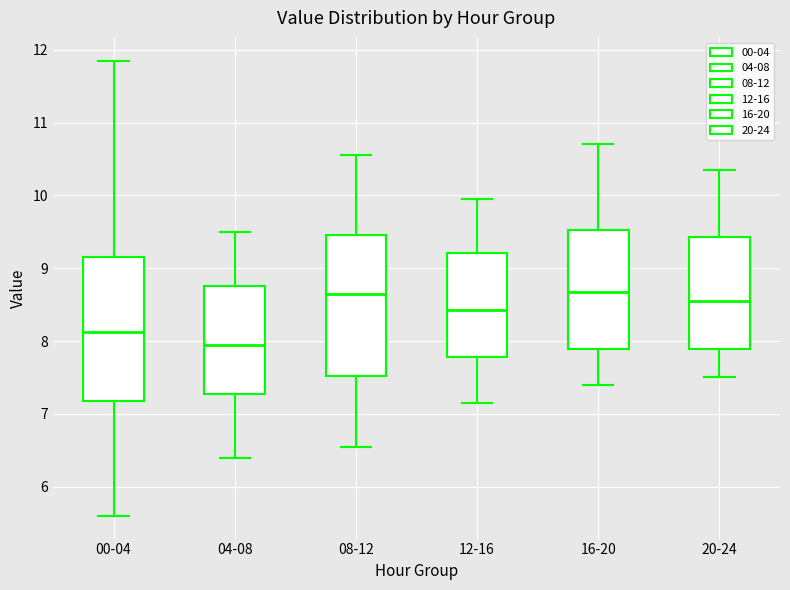

Where is the upper edge of the box for 12-16 on the y-axis? The values are not printed on the chart, so give them approximately, as read against the axis.

9.2